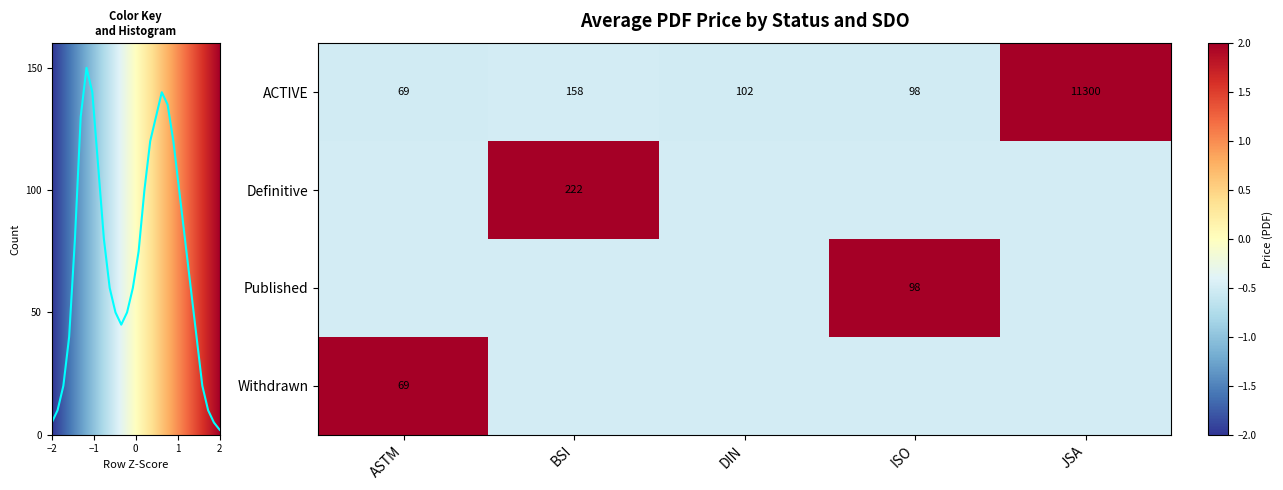

What is the difference between the ACTIVE values at BSI and ISO?

60.0